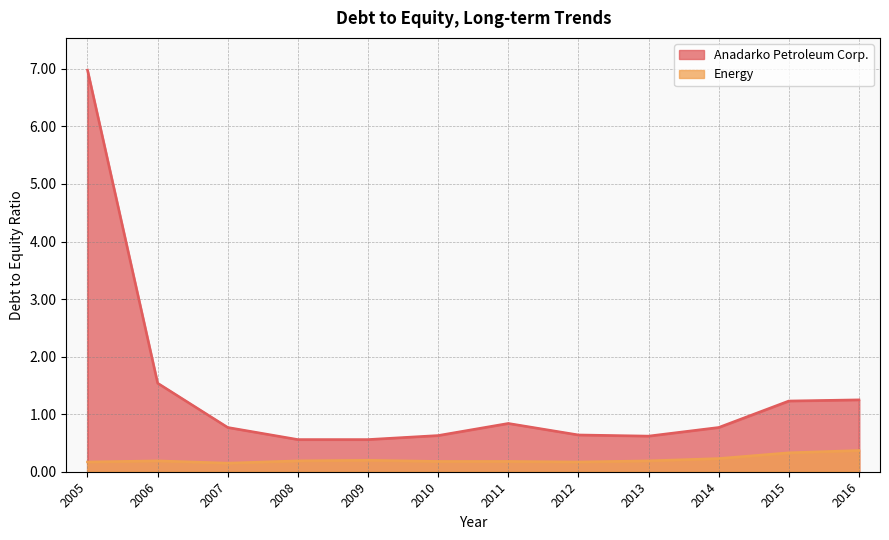

What is the total value across all series at 2016?

1.6